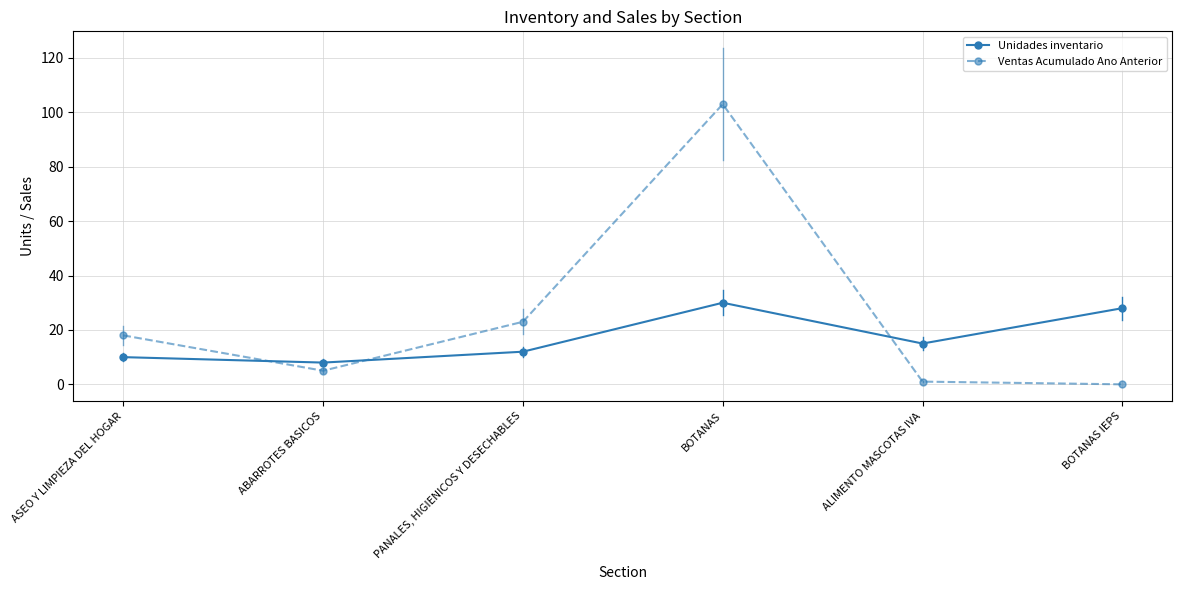

After their last crossing, which series has the higher values: Ventas Acumulado Ano Anterior or Unidades inventario?

Unidades inventario